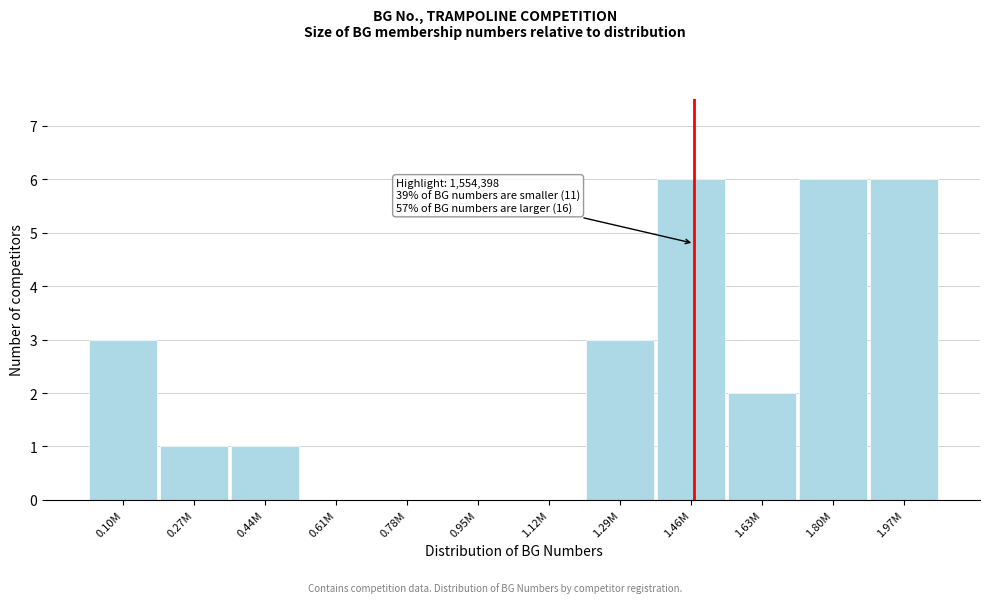

Reading left to right, what are all the values shown in this chart?

0.10M=3	0.27M=1	0.44M=1	0.61M=0	0.78M=0	0.95M=0	1.12M=0	1.29M=3	1.46M=6	1.63M=2	1.80M=6	1.97M=6